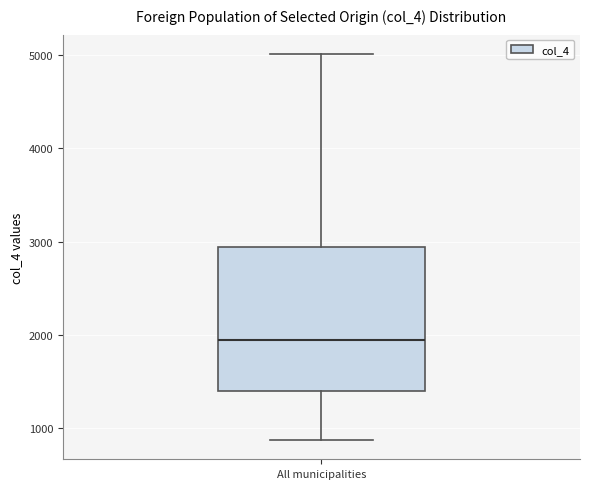

Where does the upper whisker of the box for All municipalities end on the y-axis? The values are not printed on the chart, so give them approximately, as read against the axis.

5000